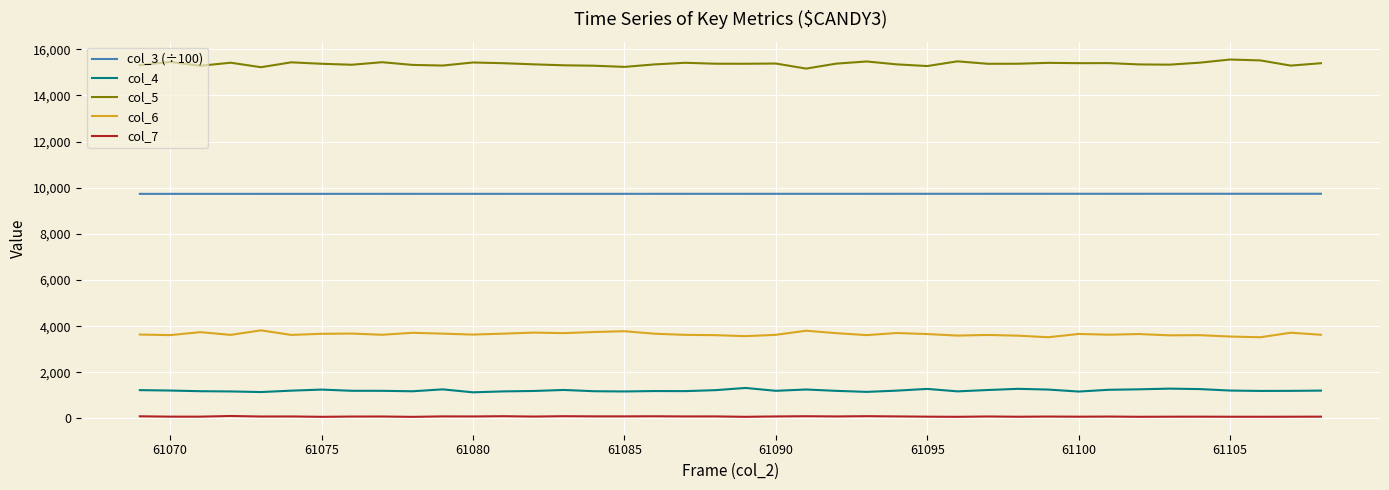

What is the difference between the maximum and minimum values in the col_6 series?

299.0